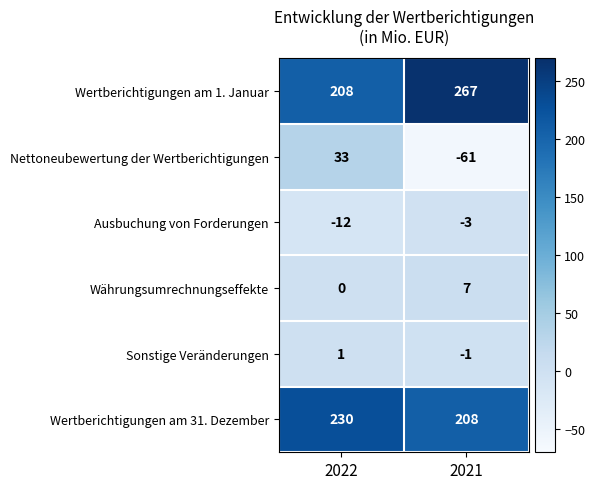

Which series has the largest range (max minus min)?

Nettoneubewertung der Wertberichtigungen